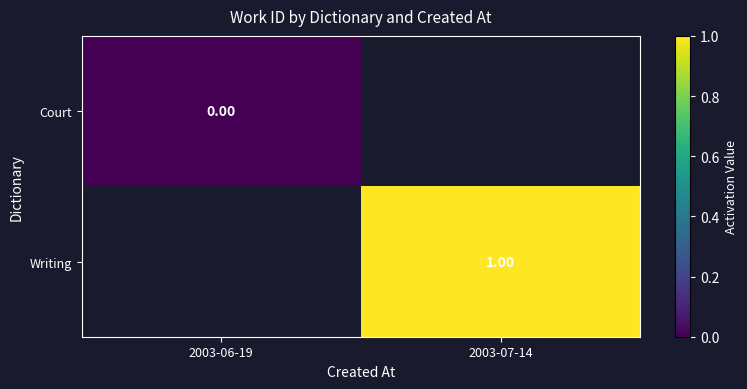

Which series has the widest spread of values?

Court